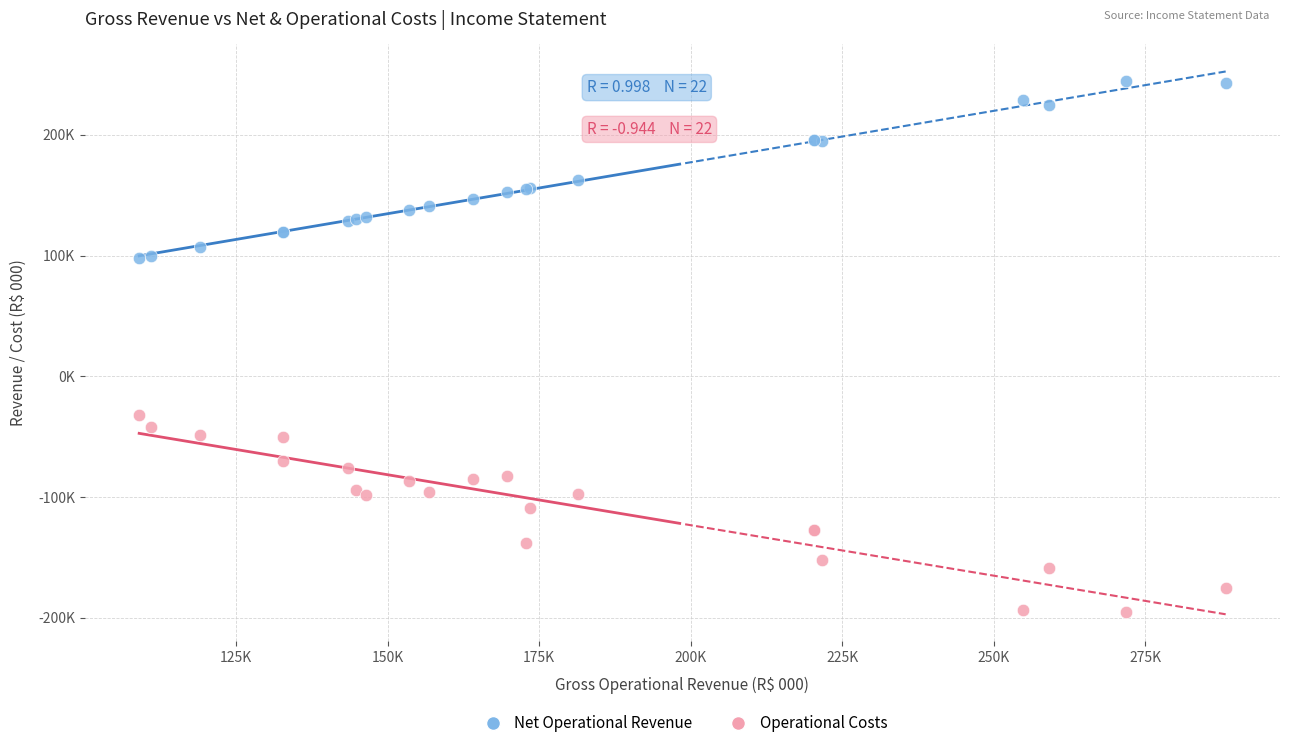

Which series reaches the maximum Y coordinate?

Net Operational Revenue